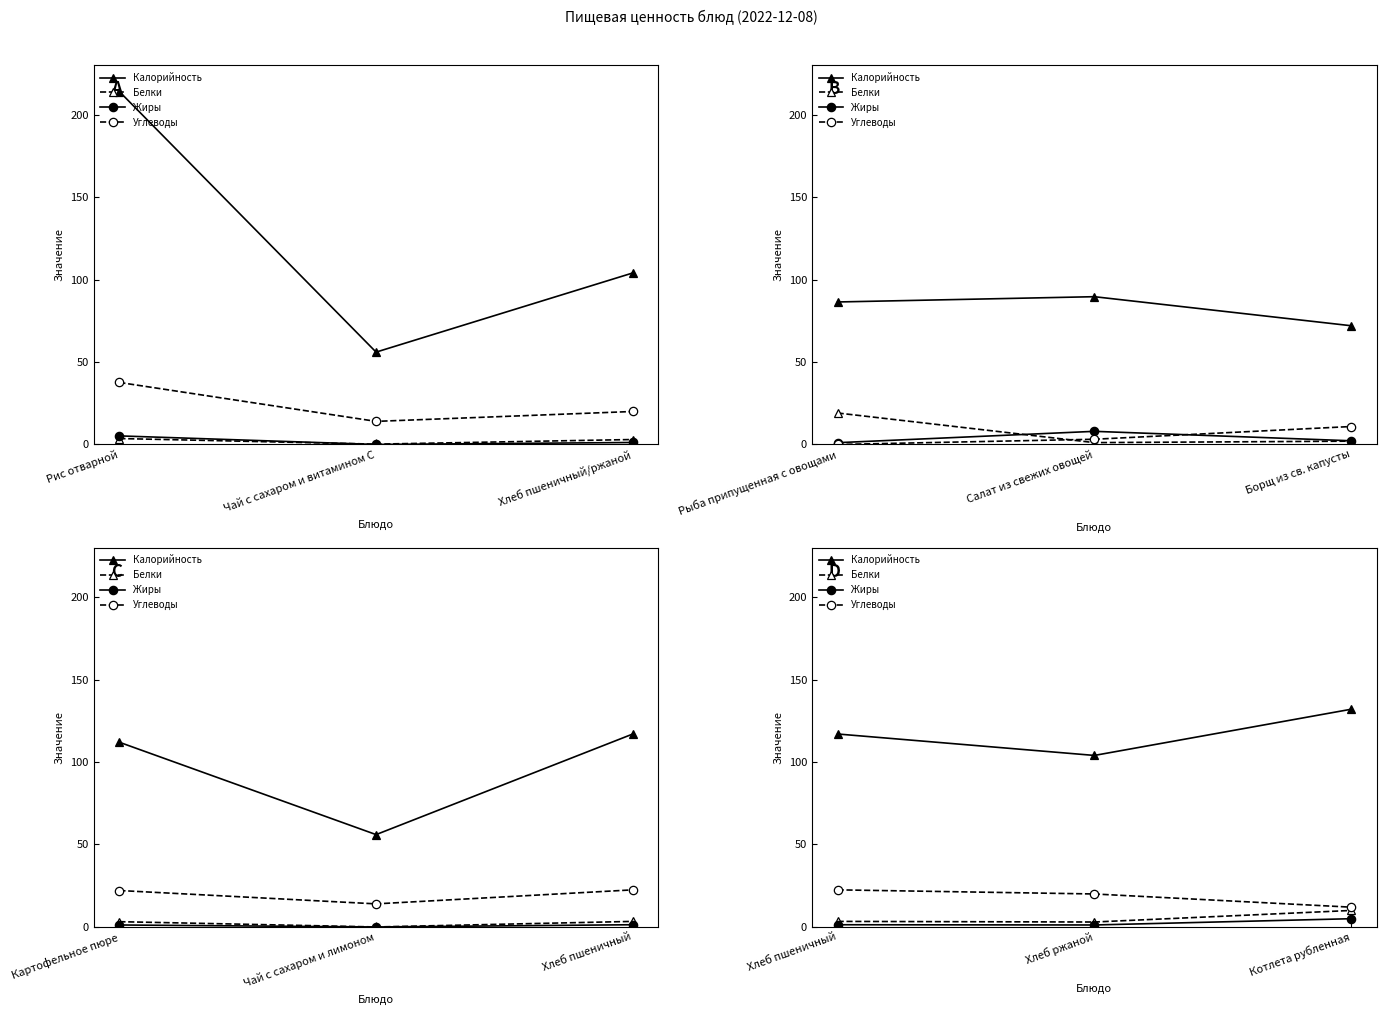

The Жиры series shows 1.2 at Хлеб ржаной. True or false?

True